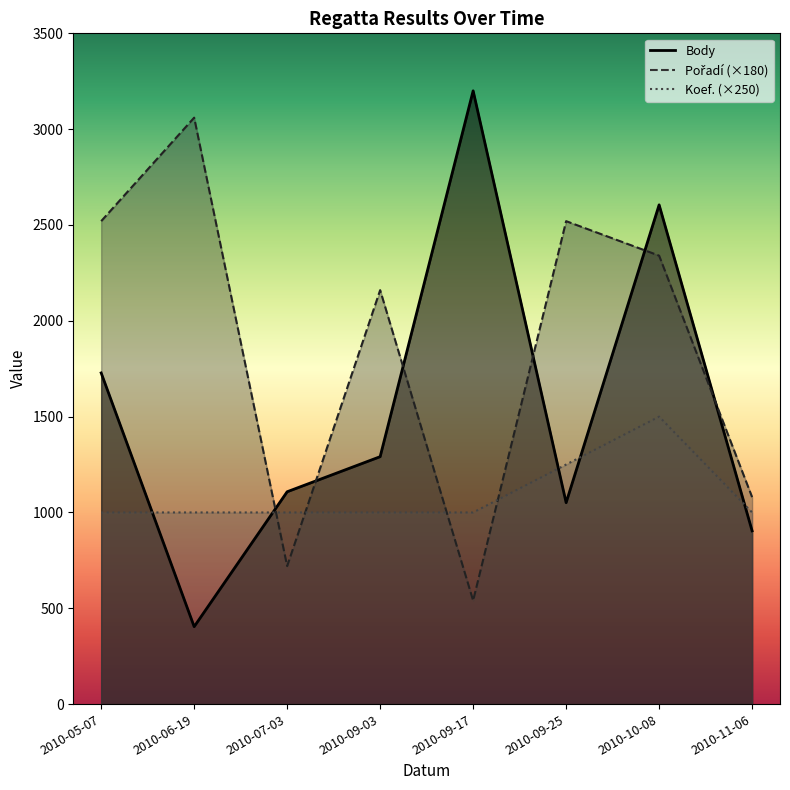

What is the label of the 1st point from the right?

2010-11-06